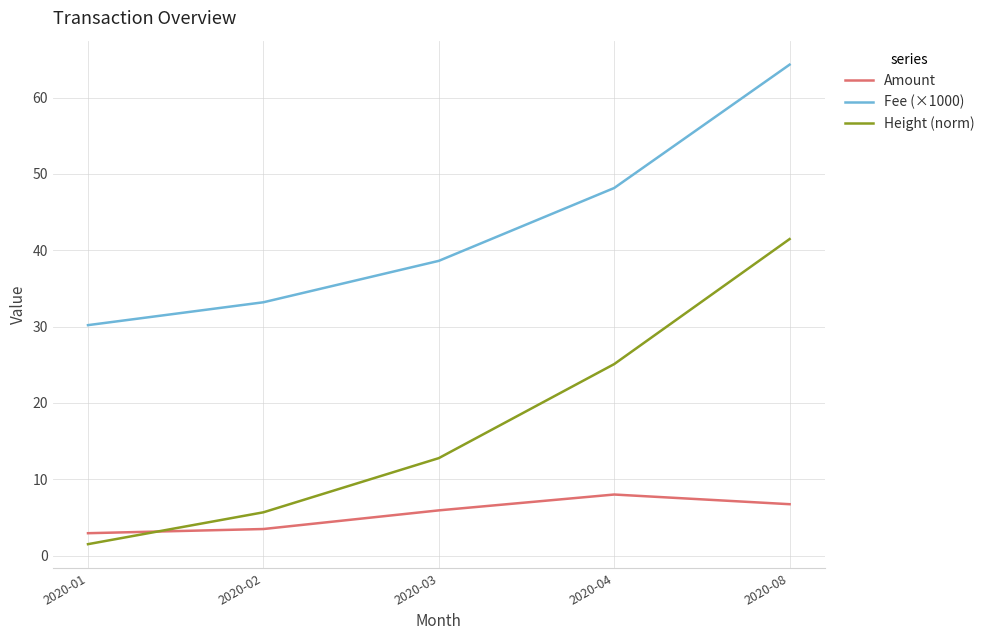

At which category is the sum across all series the highest?

2020-08